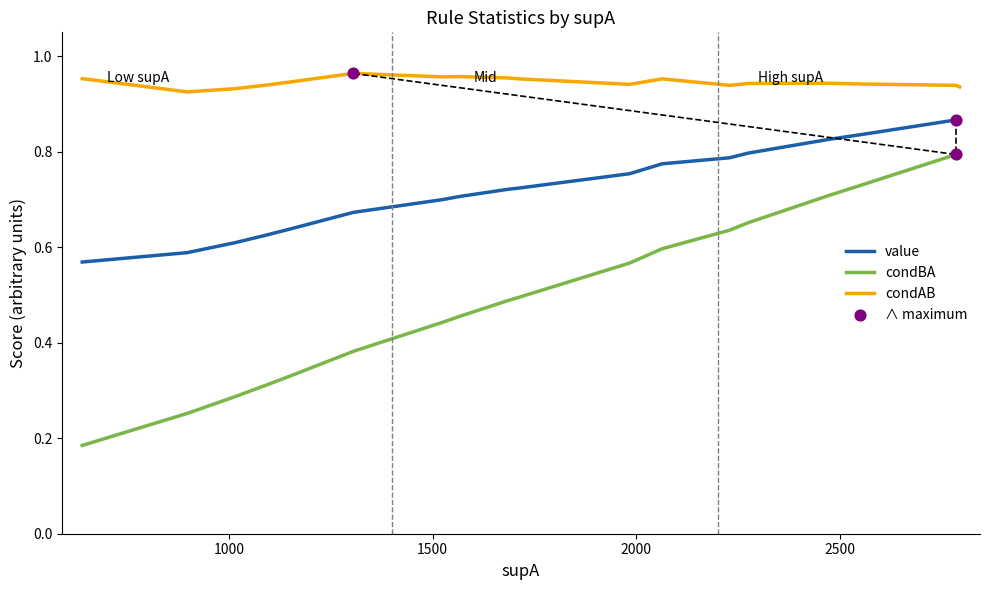

Which series has the largest total across all categories?

condAB